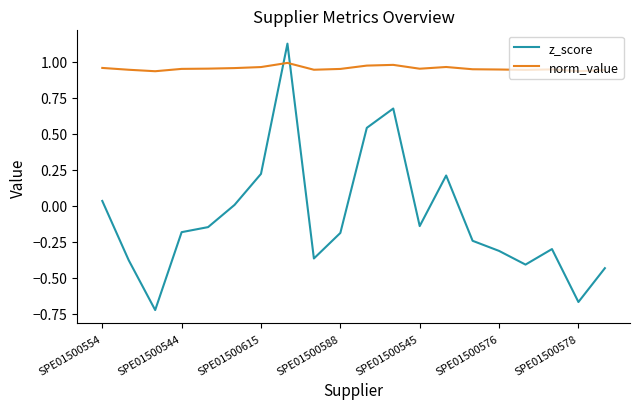

After their last crossing, which series has the higher values: z_score or norm_value?

norm_value